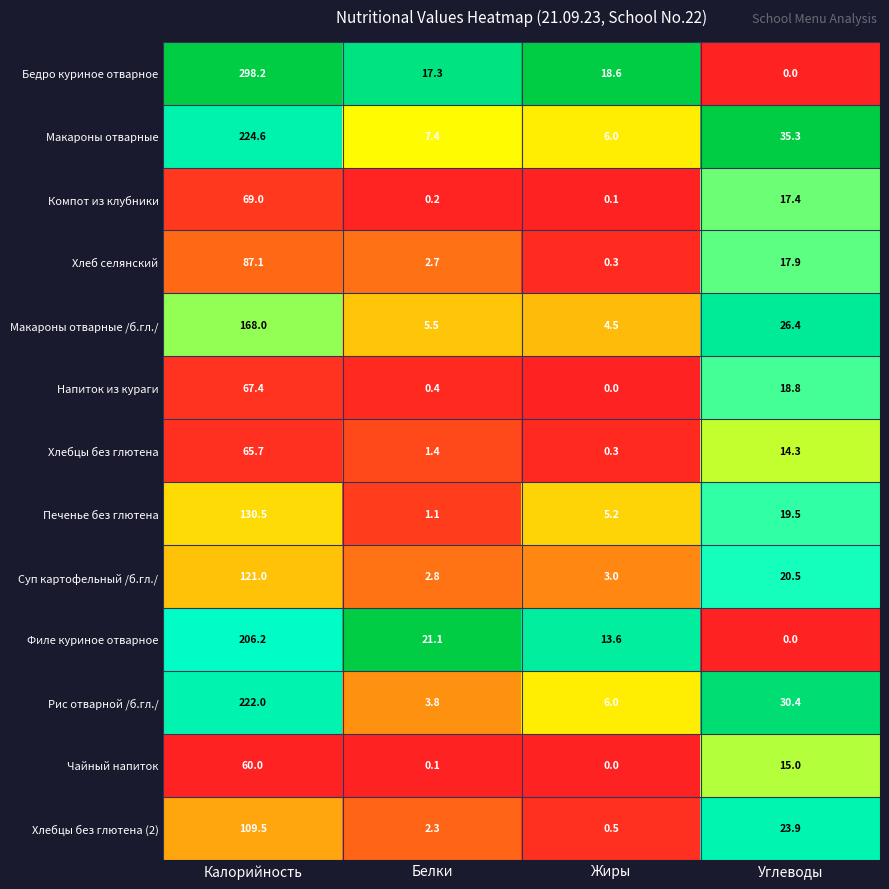

Which series has the largest range (max minus min)?

Бедро куриное отварное